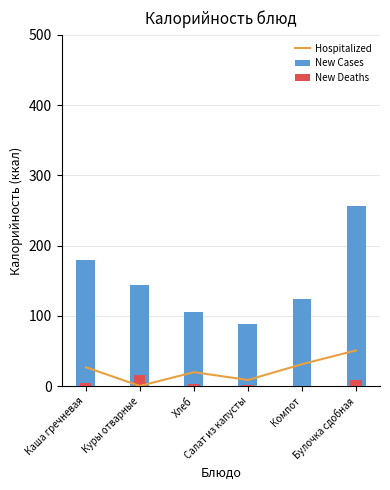

Which category has the lowest value in the Hospitalized series?

Куры отварные